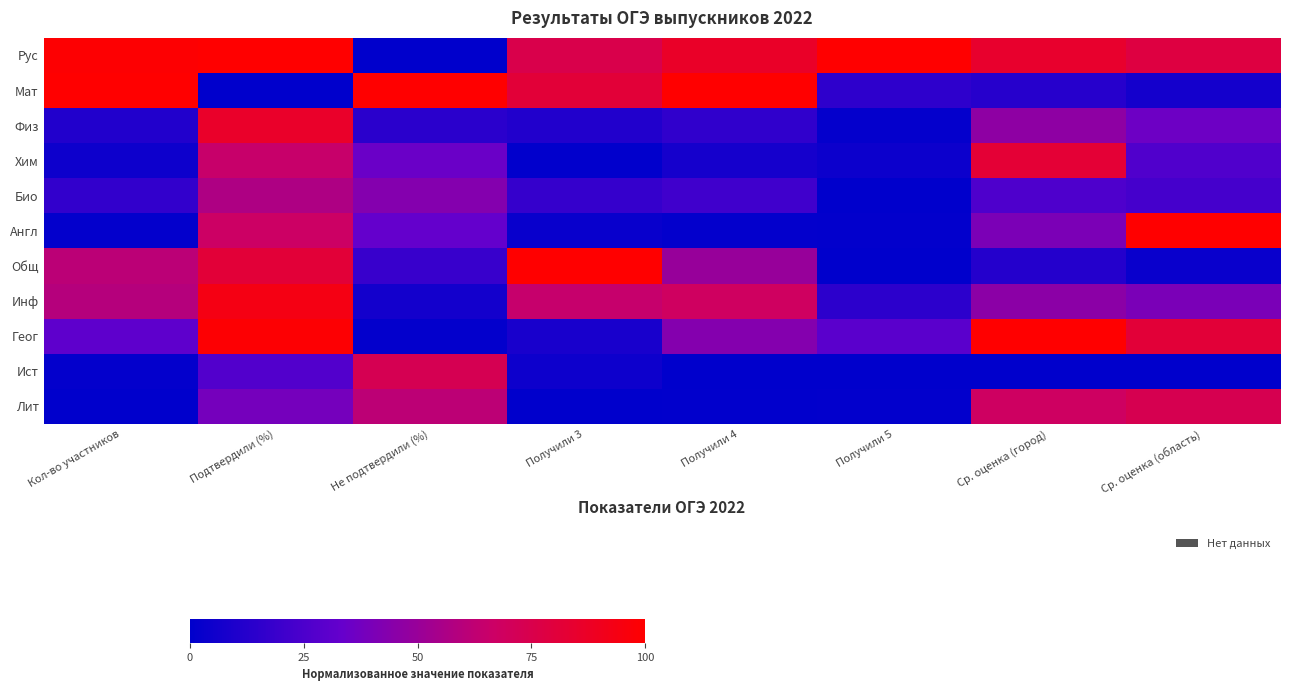

At which category is the sum across all series the highest?

Подтвердили (%)